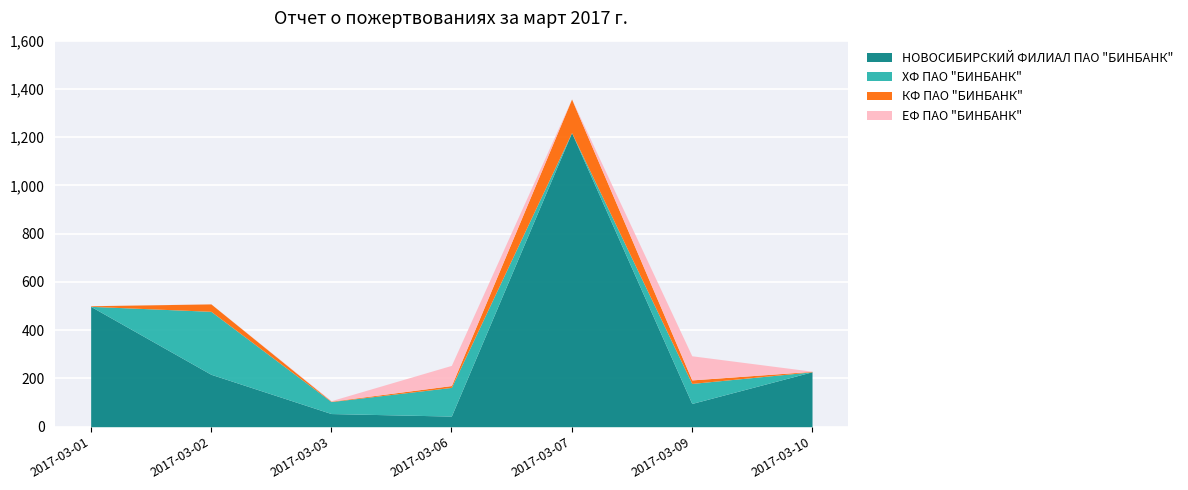

Reading left to right, extract all data points from this chart.

НОВОСИБИРСКИЙ ФИЛИАЛ ПАО "БИНБАНК": 498.8	217.3	54.5	44.0	1219.1	96.3	227.6
ХФ ПАО "БИНБАНК": 0.1	260.9	49.6	119.0	0.0	83.0	0.0
КФ ПАО "БИНБАНК": 2.5	30.8	1.7	7.7	139.2	14.6	1.8
ЕФ ПАО "БИНБАНК": 0.3	0.1	2.1	83.6	0.0	100.0	0.6